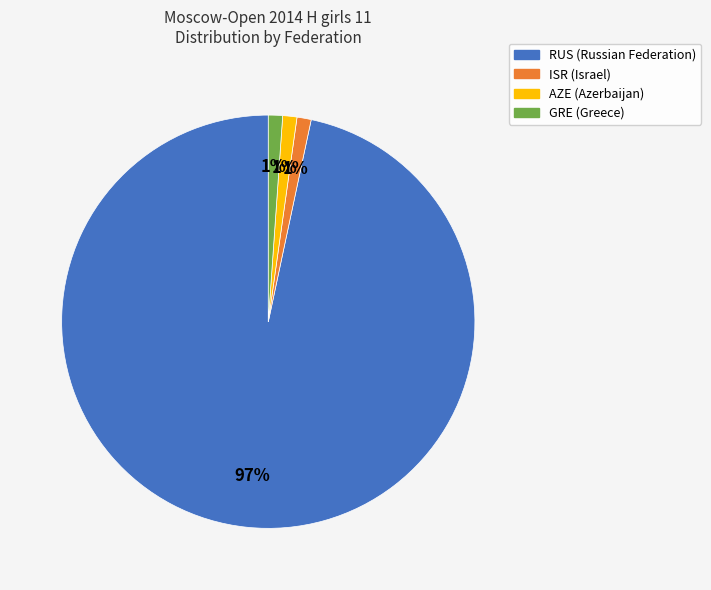

How many slices are in this pie chart?

4